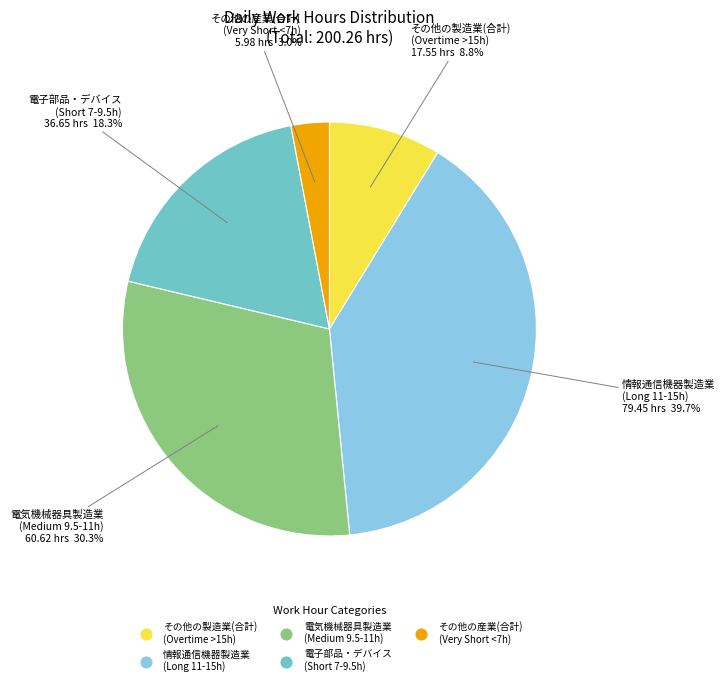

Is there a majority slice in this chart?

No